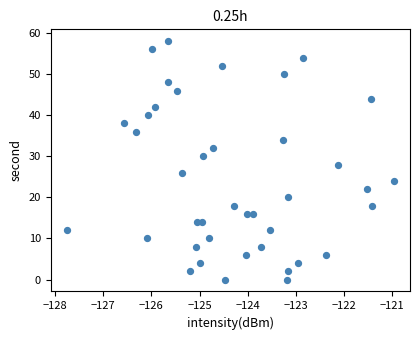

What is the range of Y values (max minus min)?

58